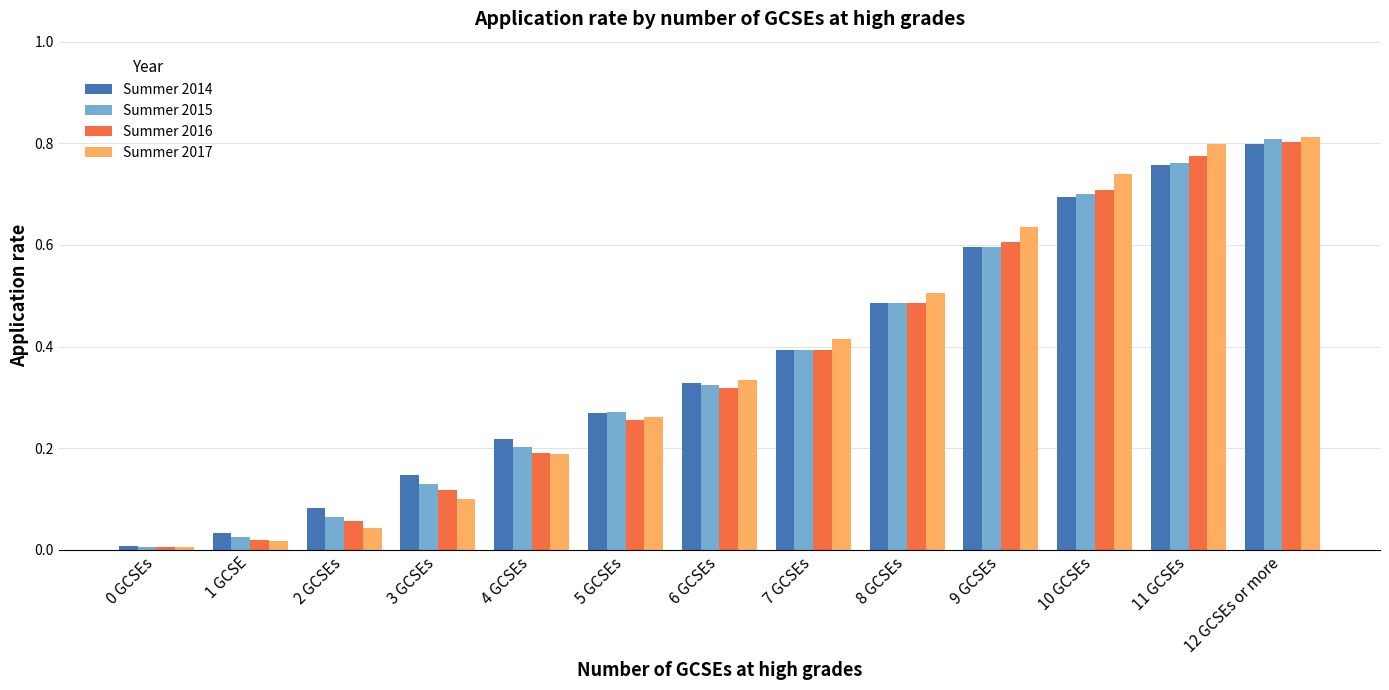

Which series has the widest spread of values?

Summer 2017